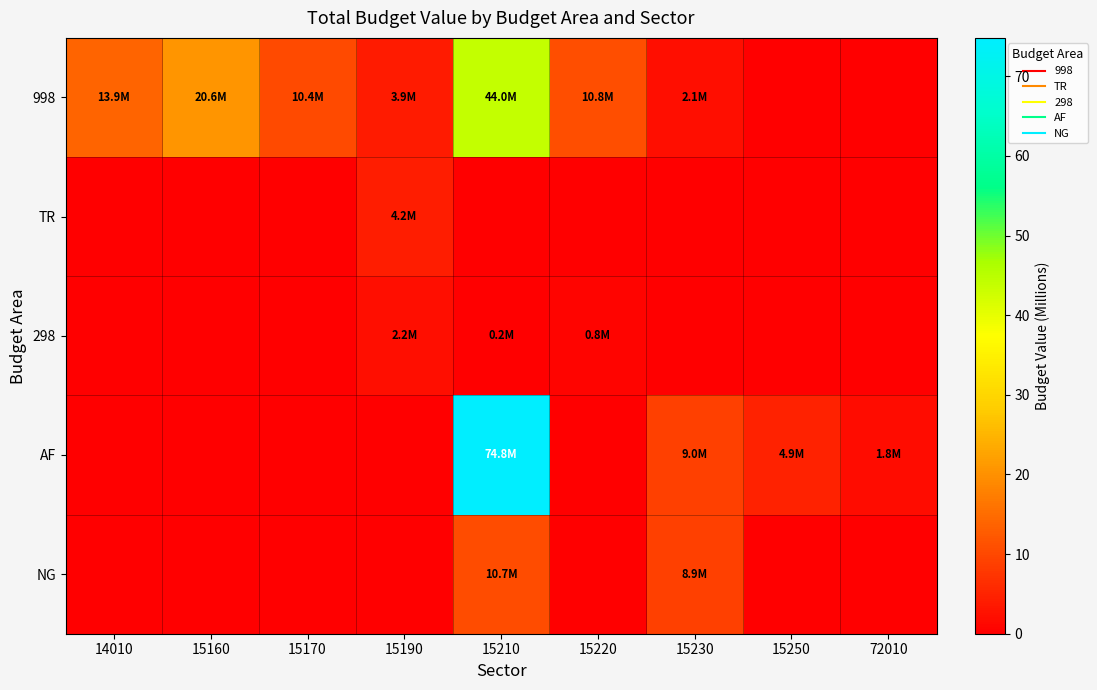

Reading left to right, extract all data points from this chart.

998: 14010=13.9	15160=20.6	15170=10.4	15190=3.9	15210=44.0	15220=10.8	15230=2.1	15250=0.0	72010=0.0
TR: 14010=0.0	15160=0.0	15170=0.0	15190=4.2	15210=0.0	15220=0.0	15230=0.0	15250=0.0	72010=0.0
298: 14010=0.0	15160=0.0	15170=0.0	15190=2.2	15210=0.2	15220=0.8	15230=0.0	15250=0.0	72010=0.0
AF: 14010=0.0	15160=0.0	15170=0.0	15190=0.0	15210=74.8	15220=0.0	15230=9.0	15250=4.9	72010=1.8
NG: 14010=0.0	15160=0.0	15170=0.0	15190=0.0	15210=10.7	15220=0.0	15230=8.9	15250=0.0	72010=0.0